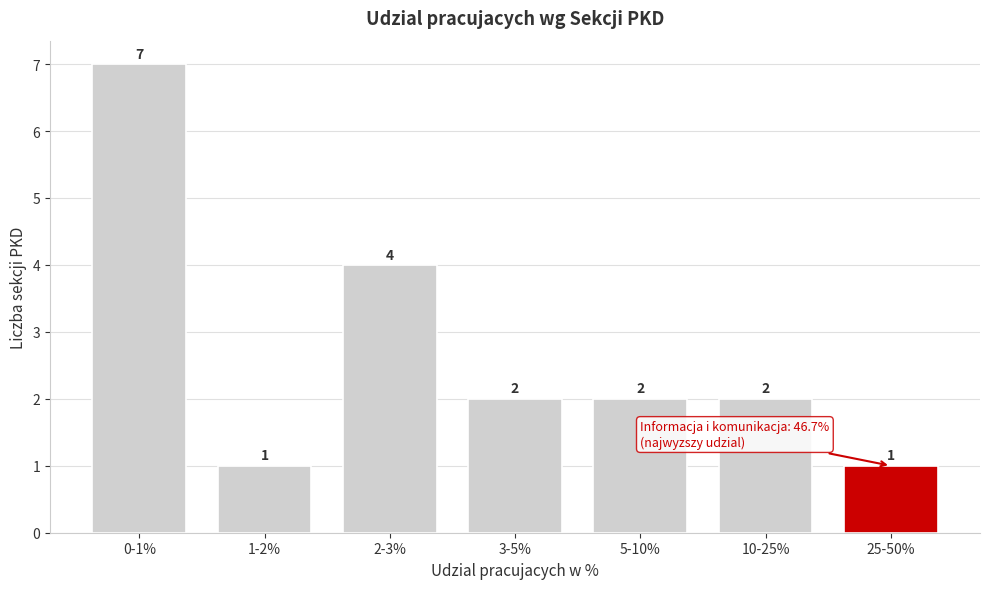

Reading right to left, list all the values displayed in this chart.

25-50%=1	10-25%=2	5-10%=2	3-5%=2	2-3%=4	1-2%=1	0-1%=7